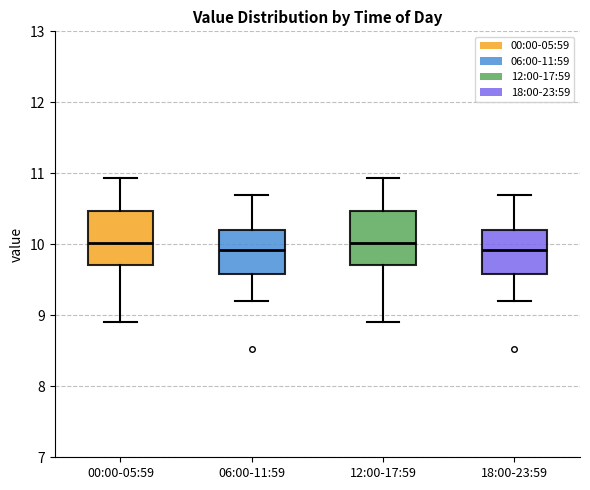

Reading left to right, read every box against the y-axis: the position of its median line, the range the box covers, and the ends of its whiskers. The values are not printed on the chart, so give them approximately, as read against the axis.

00:00-05:59: median 10.0, box 9.7 to 10.5, whiskers 8.9 to 10.9
06:00-11:59: median 9.9, box 9.6 to 10.2, whiskers 9.2 to 10.7
12:00-17:59: median 10.0, box 9.7 to 10.5, whiskers 8.9 to 10.9
18:00-23:59: median 9.9, box 9.6 to 10.2, whiskers 9.2 to 10.7